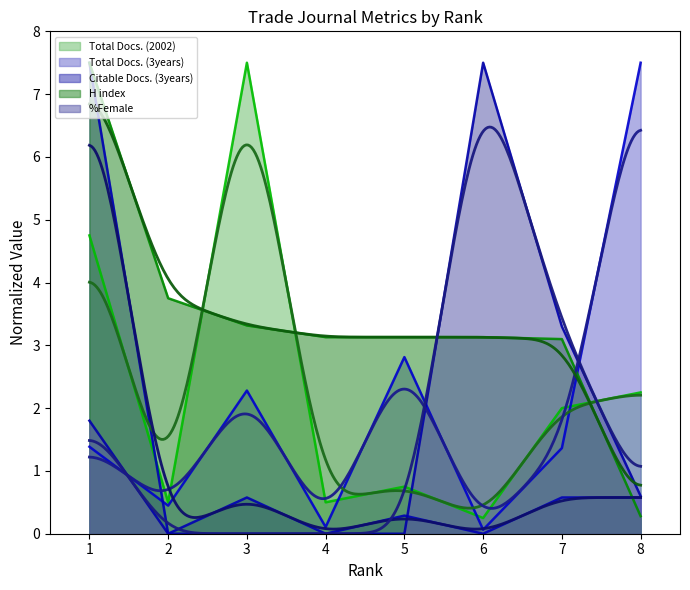

Which series has the widest spread of values?

Citable Docs. (3years)